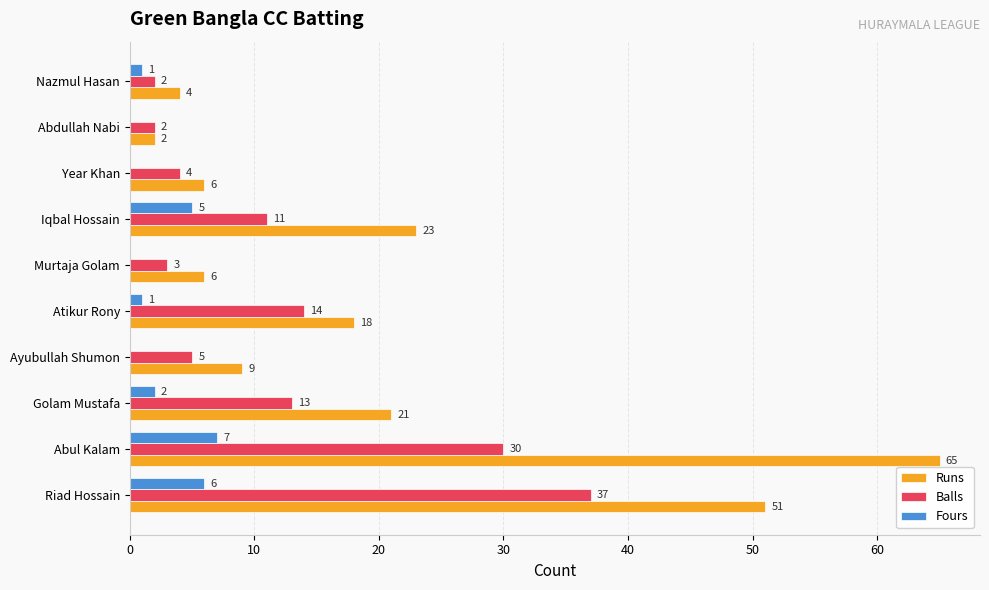

What is the sum of all Runs values?

205